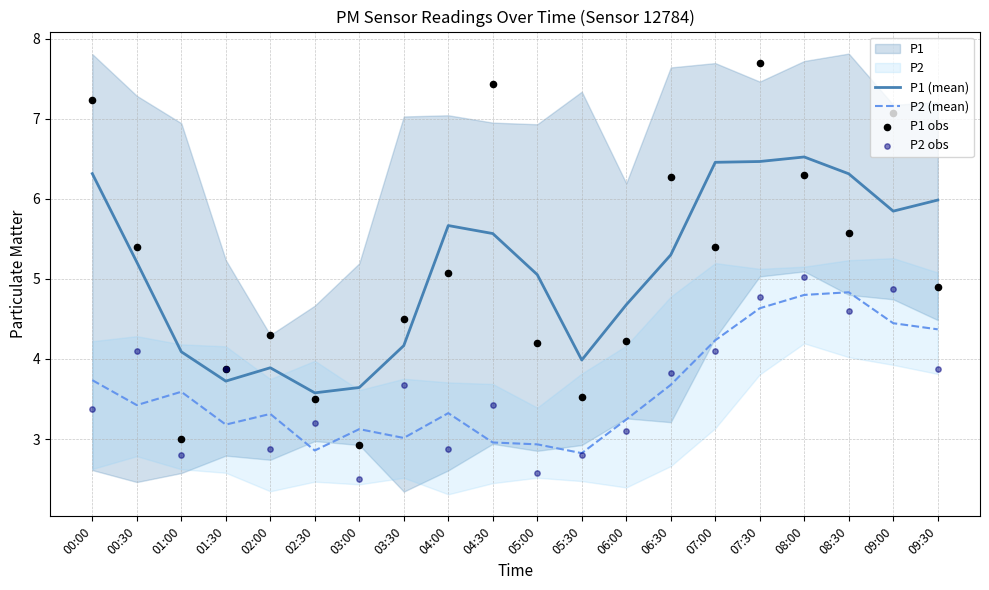

Which series reaches the minimum Y coordinate?

P2 obs